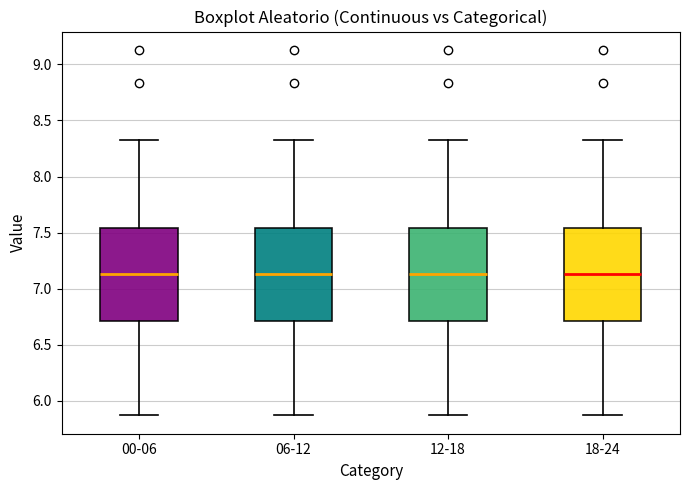

Reading left to right, transcribe this box plot: for each box, give where its median line is, the range the box spans, and where its two whiskers end, as read against the y-axis. The values are not printed on the chart, so give them approximately, as read against the axis.

00-06: median 7.15, box 6.70 to 7.55, whiskers 5.85 to 8.35
06-12: median 7.15, box 6.70 to 7.55, whiskers 5.85 to 8.35
12-18: median 7.15, box 6.70 to 7.55, whiskers 5.85 to 8.35
18-24: median 7.15, box 6.70 to 7.55, whiskers 5.85 to 8.35